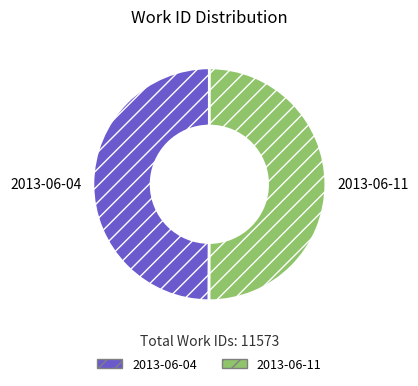

Combined, do 2013-06-11 and 2013-06-04 account for over 50%?

Yes